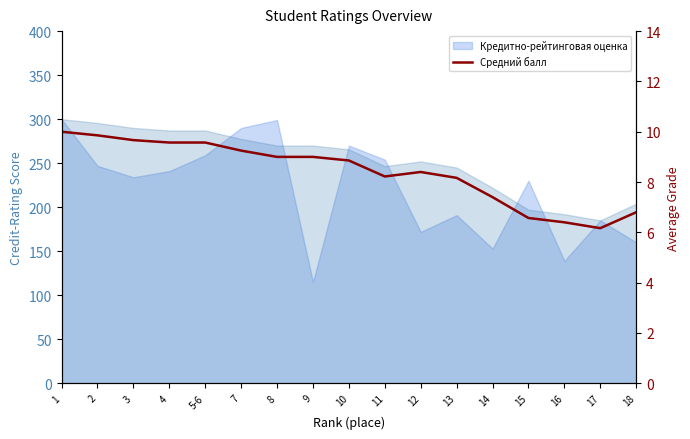

Which label corresponds to the smallest value in the chart?

17